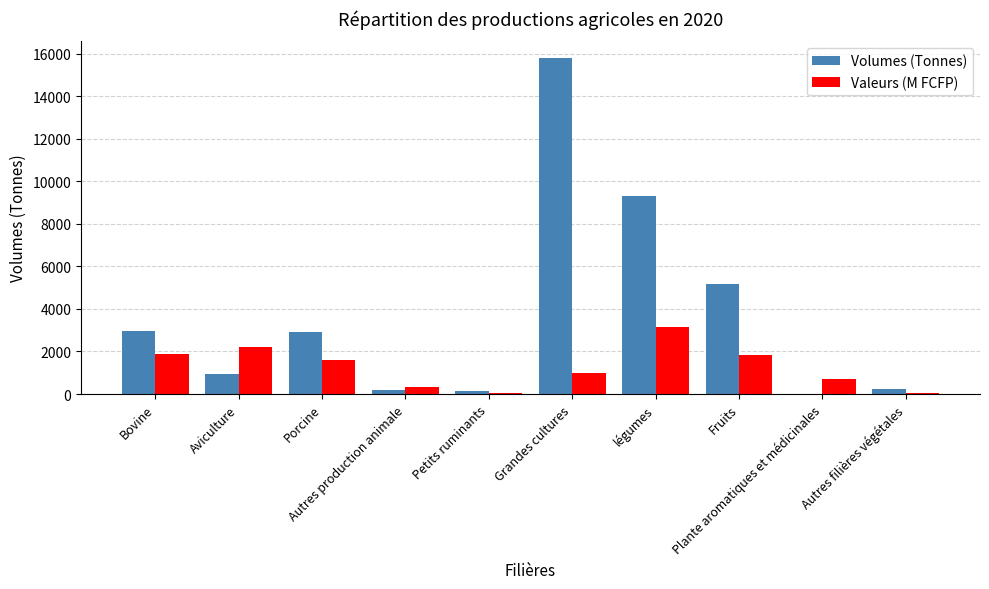

Is it true that Volumes (Tonnes) equals 926.9 at Bovine?

False